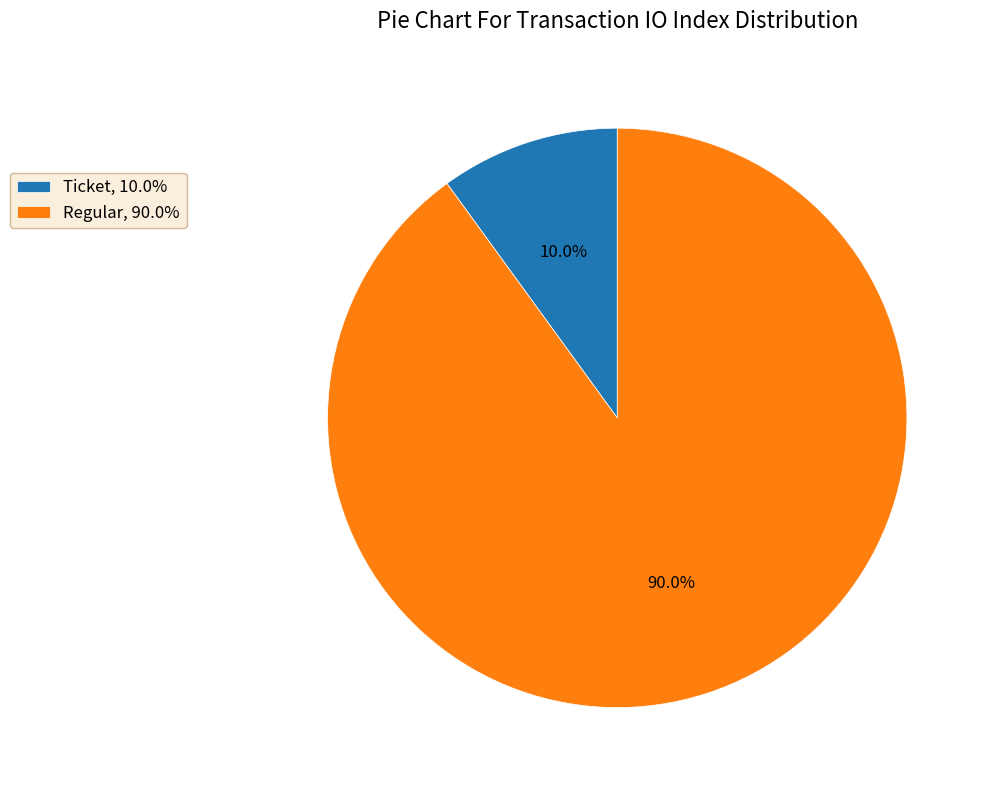

Which has a higher value, Regular, 90.0% or Ticket, 10.0%?

Regular, 90.0%